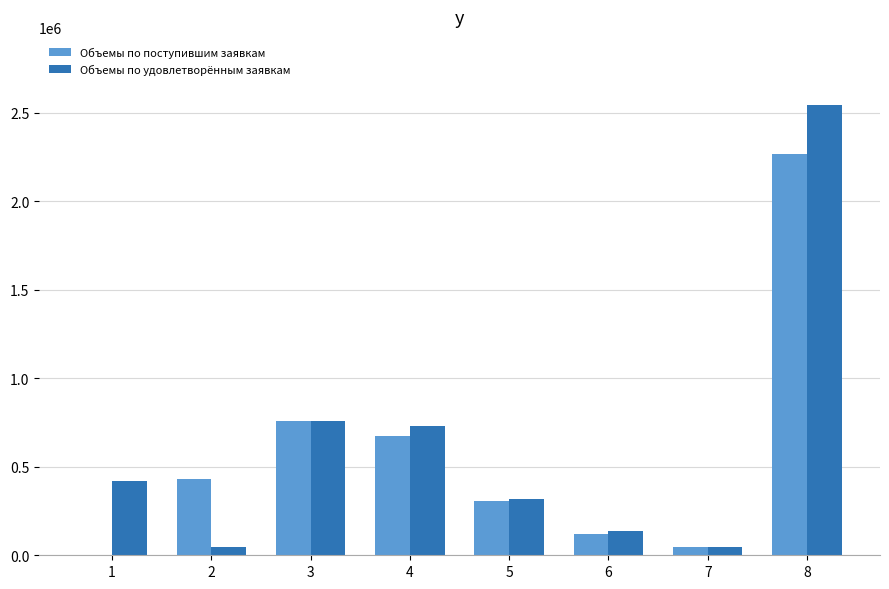

True or false: Объемы по поступившим заявкам has a value of 673145.0 at 4.

True